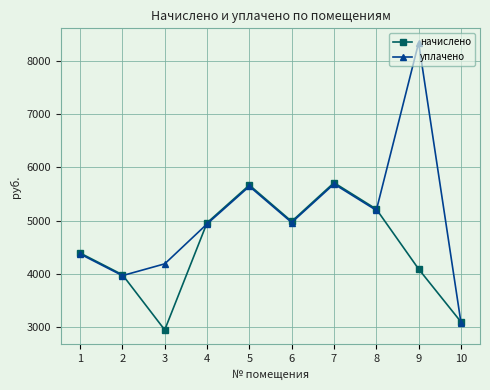

What is the lowest value of the начислено series?

2940.3